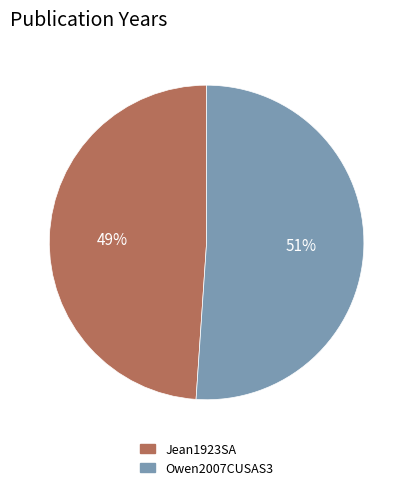

To the nearest percent, what is the combined percentage of Jean1923SA and Owen2007CUSAS3?

100%